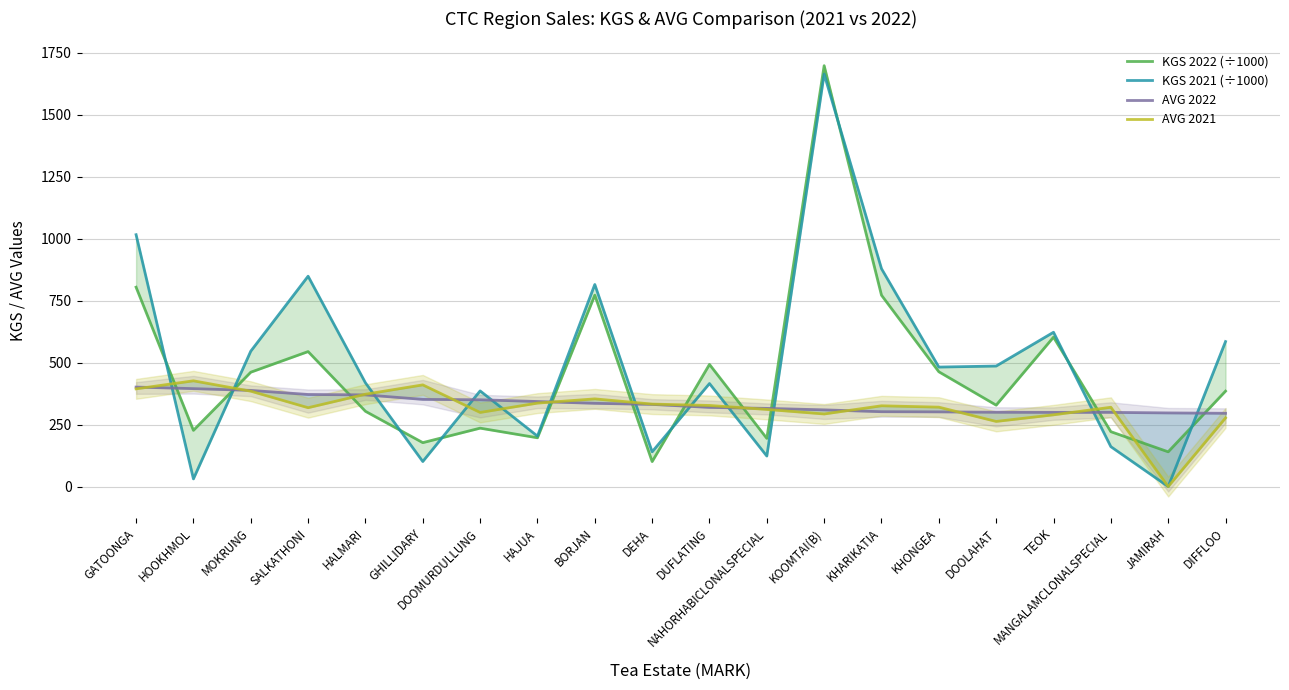

Reading left to right, transcribe all the data shown in this chart.

KGS 2022 (÷1000): GATOONGA=803.8	HOOKHMOL=226.7	MOKRUNG=461.1	SALKATHONI=544.3	HALMARI=303.5	GHILLIDARY=177.1	DOOMURDULLUNG=235.5	HAJUA=196.7	BORJAN=771.7	DEHA=100.8	DUFLATING=492.5	NAHORHABICLONALSPECIAL=194.3	KOOMTAI(B)=1697.0	KHARIKATIA=771.5	KHONGEA=462.8	DOOLAHAT=328.2	TEOK=602.3	MANGALAMCLONALSPECIAL=221.3	JAMIRAH=140.1	DIFFLOO=384.8
KGS 2021 (÷1000): GATOONGA=1015.5	HOOKHMOL=30.9	MOKRUNG=545.8	SALKATHONI=848.1	HALMARI=418.3	GHILLIDARY=101.0	DOOMURDULLUNG=385.8	HAJUA=203.4	BORJAN=814.8	DEHA=140.2	DUFLATING=415.4	NAHORHABICLONALSPECIAL=123.0	KOOMTAI(B)=1663.0	KHARIKATIA=878.5	KHONGEA=481.8	DOOLAHAT=485.9	TEOK=622.2	MANGALAMCLONALSPECIAL=160.8	JAMIRAH=0.0	DIFFLOO=584.6
AVG 2022: GATOONGA=401.1	HOOKHMOL=394.9	MOKRUNG=387.8	SALKATHONI=371.3	HALMARI=369.6	GHILLIDARY=351.5	DOOMURDULLUNG=349.9	HAJUA=343.0	BORJAN=335.6	DEHA=331.3	DUFLATING=319.2	NAHORHABICLONALSPECIAL=315.2	KOOMTAI(B)=309.3	KHARIKATIA=301.9	KHONGEA=301.2	DOOLAHAT=299.6	TEOK=299.2	MANGALAMCLONALSPECIAL=299.2	JAMIRAH=296.9	DIFFLOO=295.5
AVG 2021: GATOONGA=393.9	HOOKHMOL=426.4	MOKRUNG=384.6	SALKATHONI=318.0	HALMARI=372.3	GHILLIDARY=410.0	DOOMURDULLUNG=298.8	HAJUA=336.5	BORJAN=353.6	DEHA=332.6	DUFLATING=327.0	NAHORHABICLONALSPECIAL=311.0	KOOMTAI(B)=292.7	KHARIKATIA=325.7	KHONGEA=320.2	DOOLAHAT=262.6	TEOK=289.2	MANGALAMCLONALSPECIAL=319.8	JAMIRAH=0.0	DIFFLOO=276.8